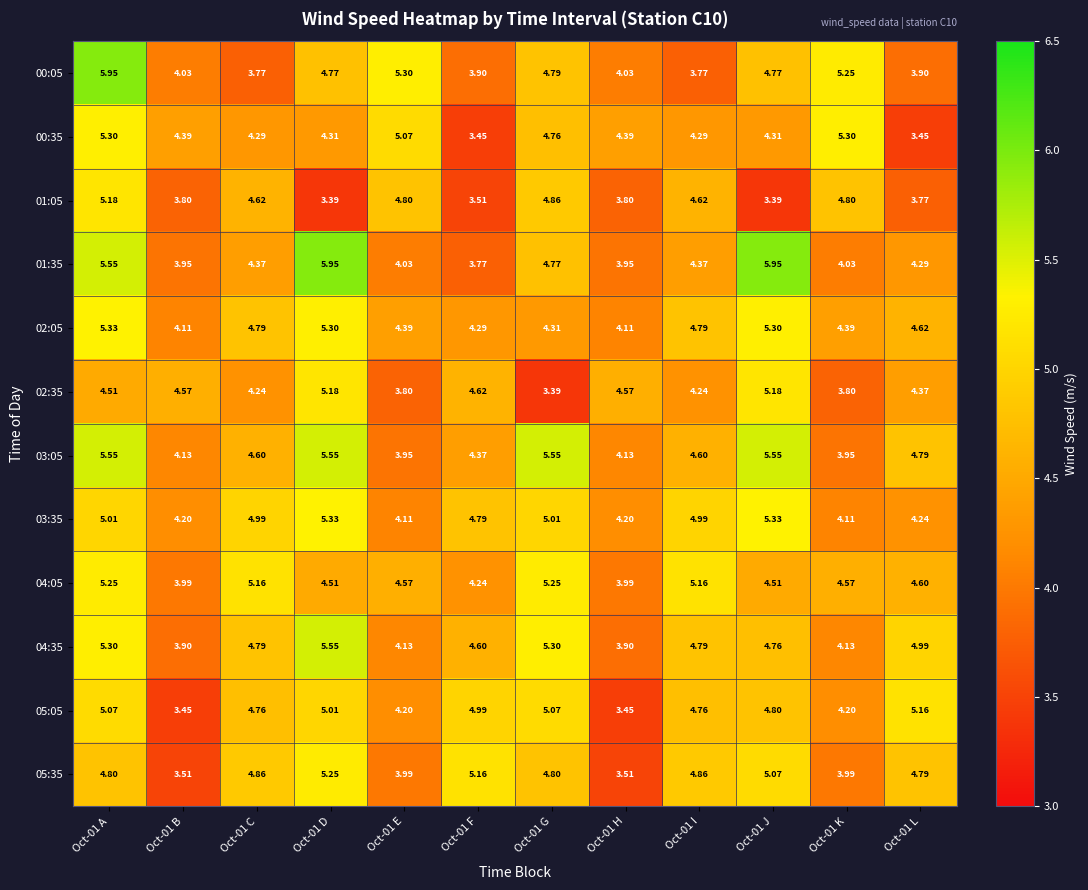

Which series has the largest total across all categories?

03:05